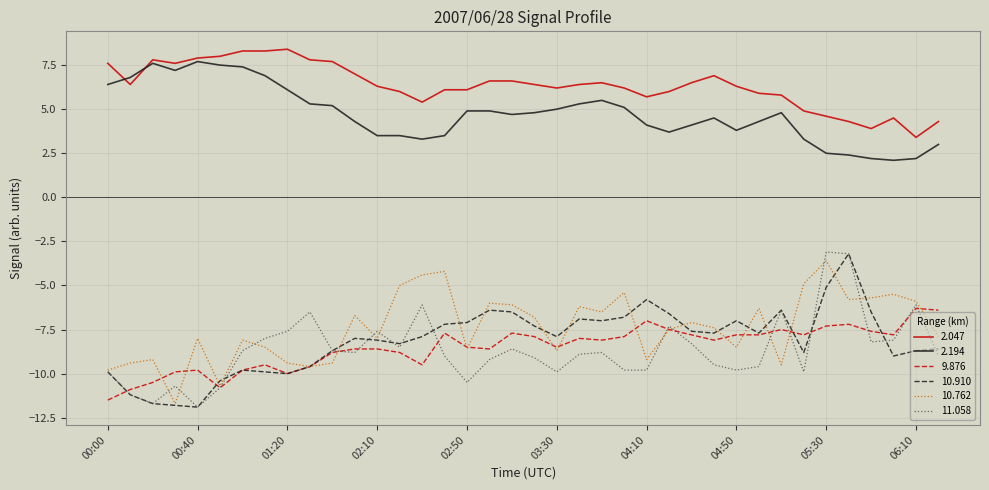

Which series has the largest total across all categories?

2.047